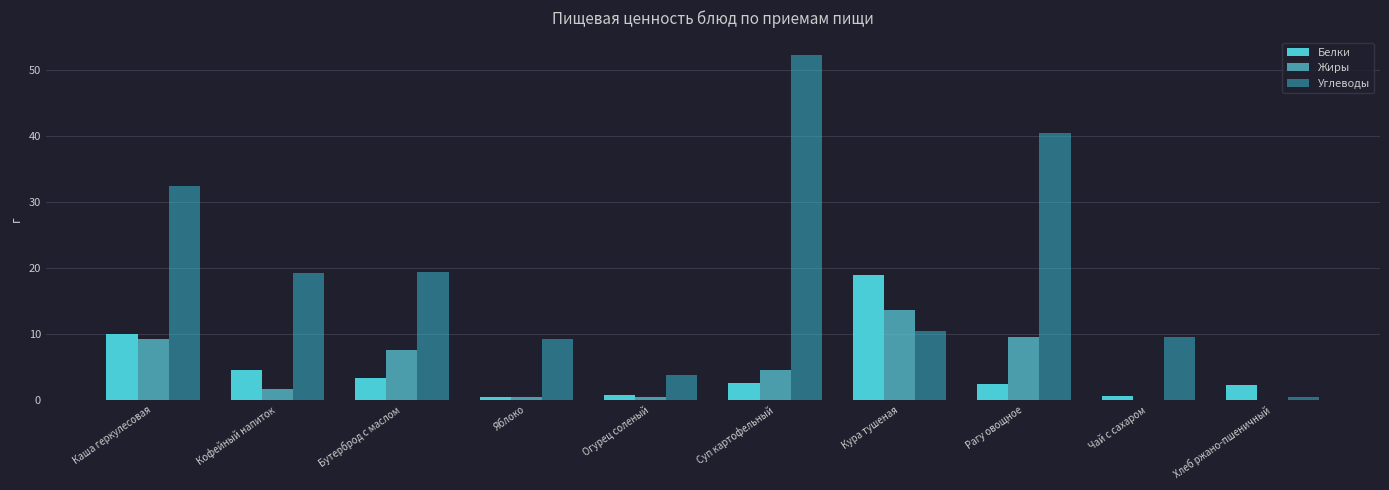

Reading left to right, extract all data points from this chart.

Белки: 10.0	4.6	3.3	0.4	0.7	2.5	18.9	2.4	0.5	2.2
Жиры: 9.3	1.7	7.6	0.4	0.5	4.5	13.7	9.6	0.0	0.0
Углеводы: 32.4	19.2	19.3	9.3	3.8	52.3	10.5	40.5	9.5	0.4